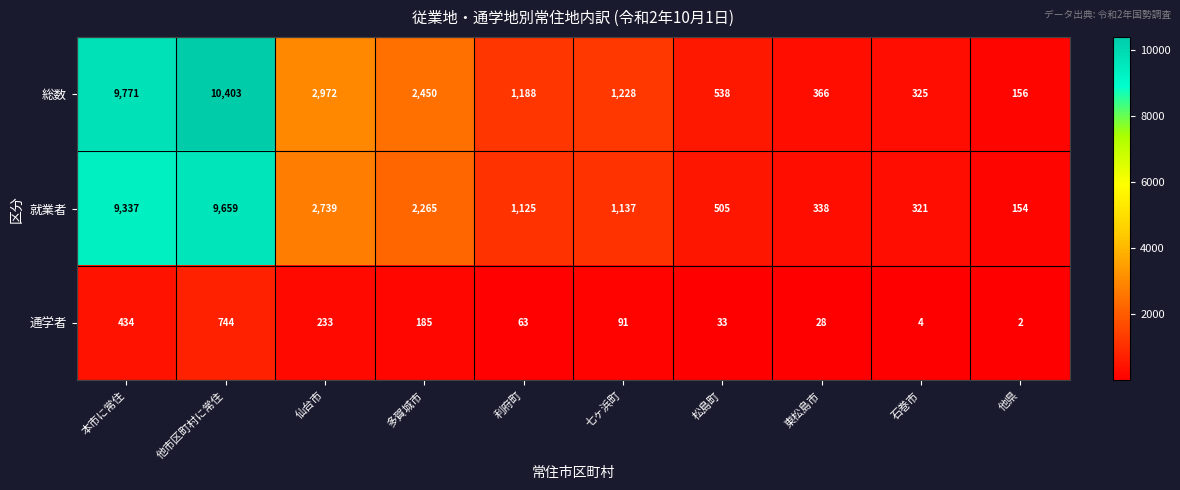

Rank the series by their maximum value, from highest to lowest.

総数, 就業者, 通学者